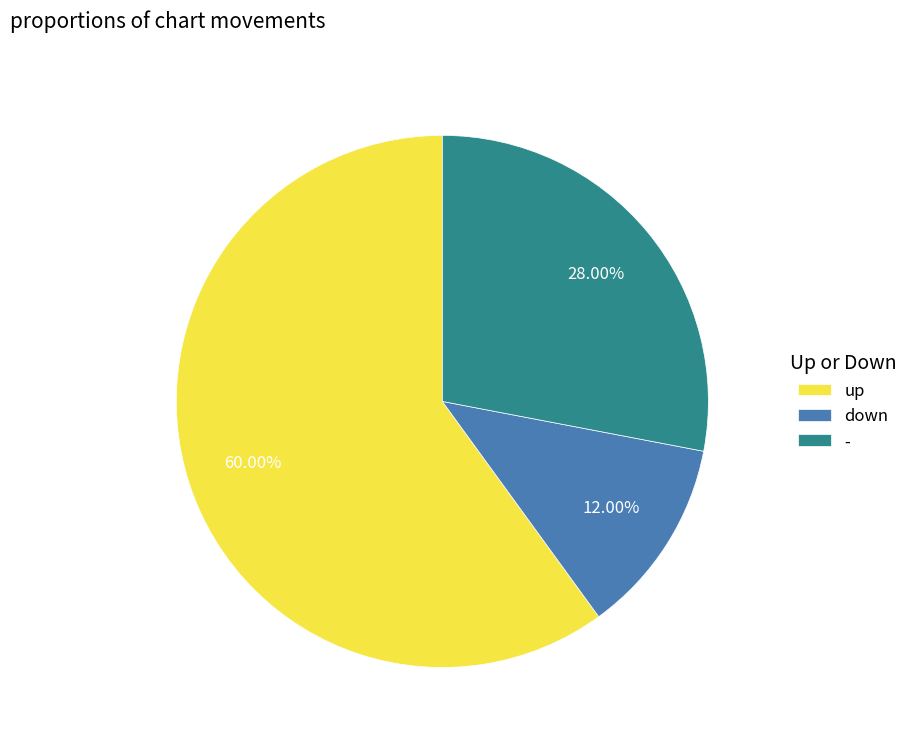

Which slice is the largest?

up